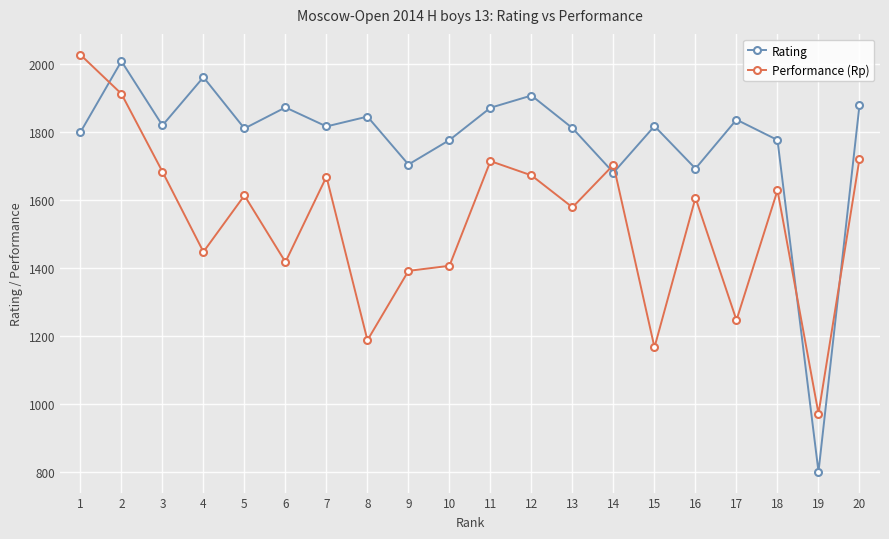

At 18, list the series in order from largest to smallest.

Rating, Performance (Rp)